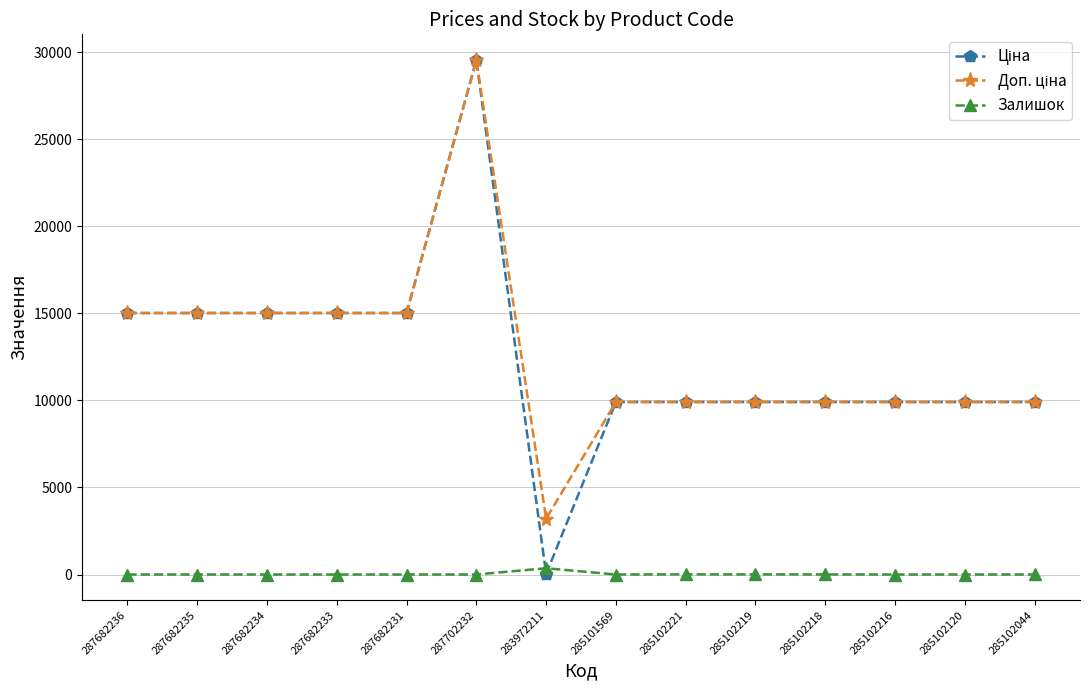

Which category has the highest value across all series?

287702232